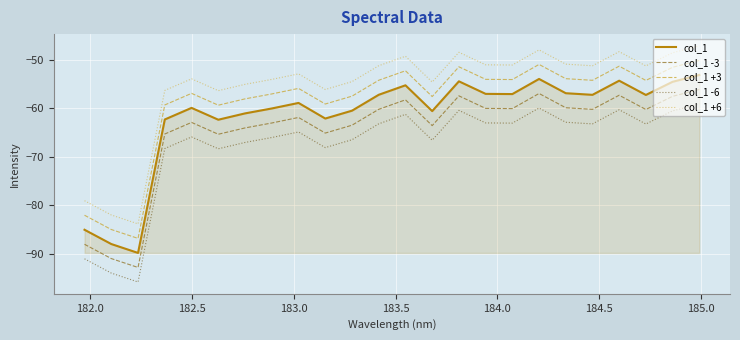

Rank the series by their maximum value, from highest to lowest.

col_1 +6, col_1 +3, col_1, col_1 -3, col_1 -6